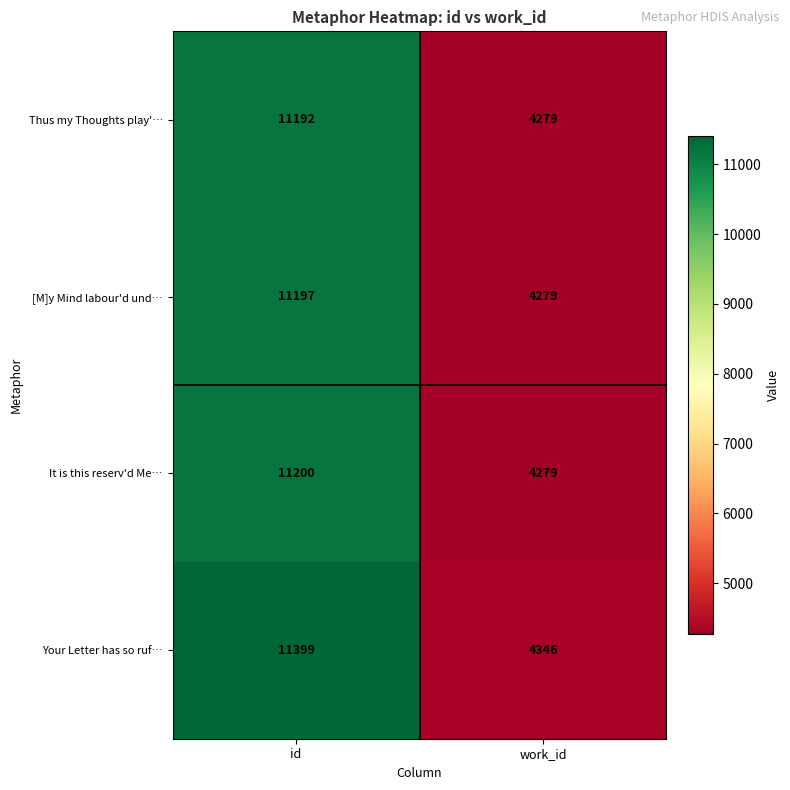

Is it true that Your Letter has so ruf… equals 11399 at id?

True